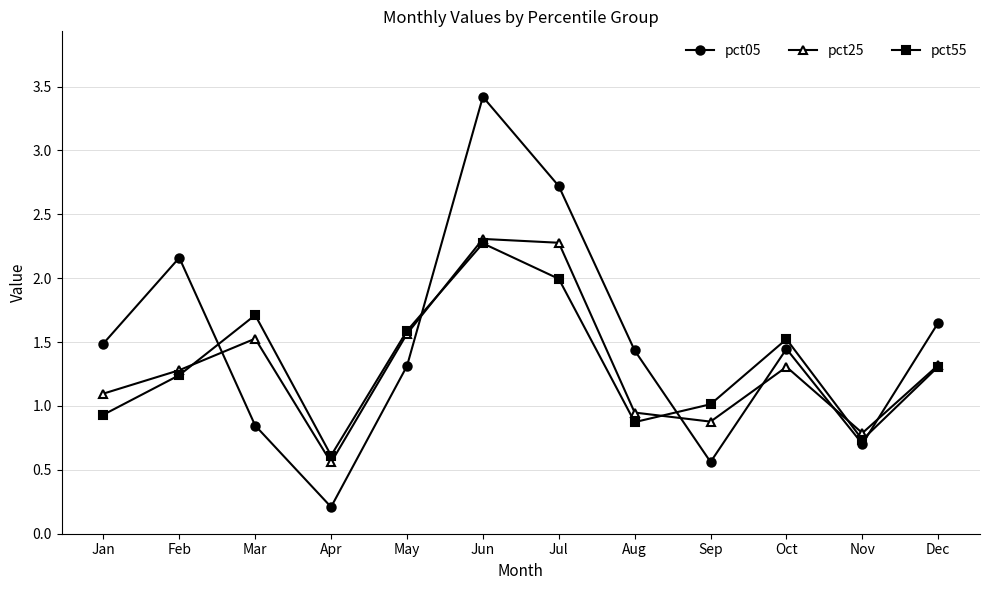

What is the total value across all series at Jun?

8.0